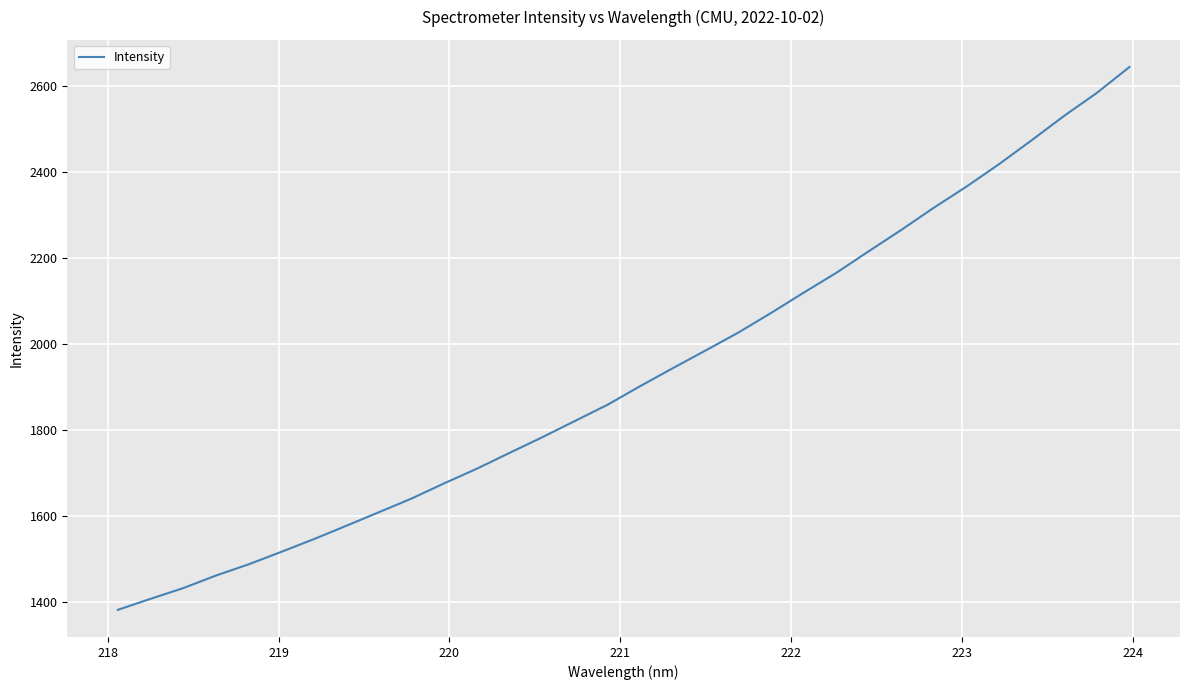

What is the maximum value shown in the chart?

2645.2